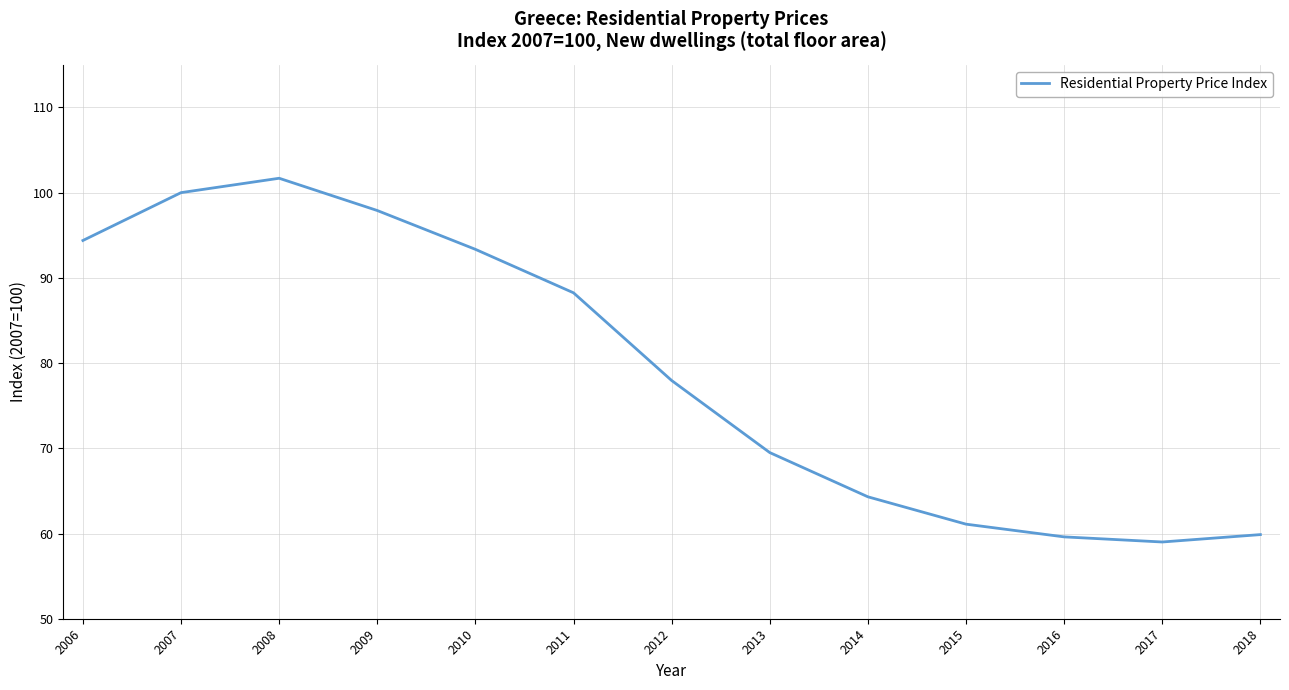

At which label is the value closest to 80?

2012